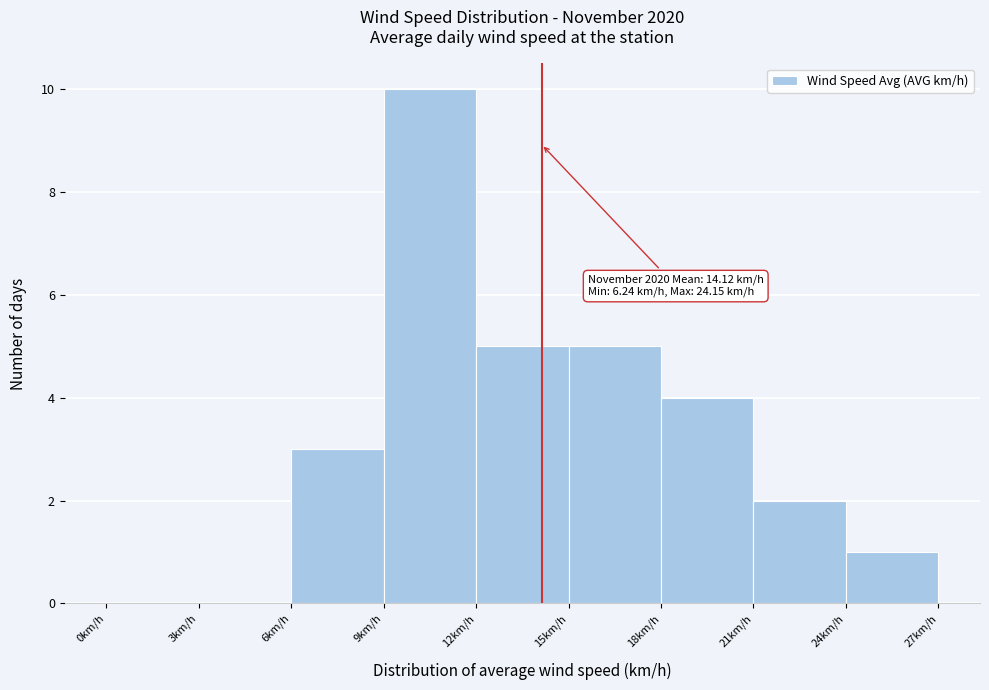

Which range on the x-axis has the tallest bar?

9 to 12